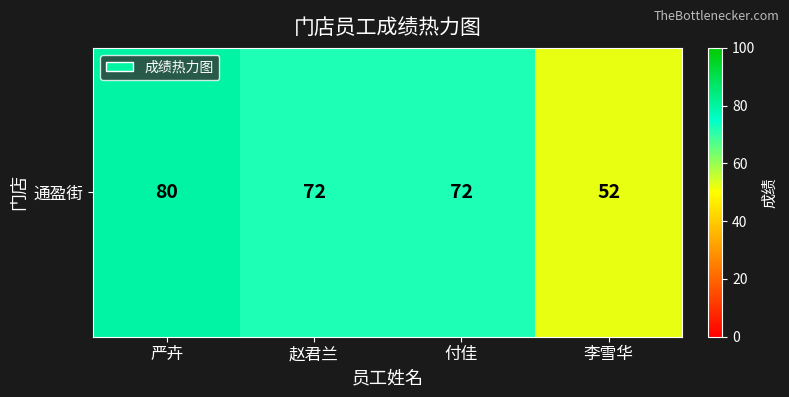

Rank the categories by value from lowest to highest.

李雪华, 赵君兰, 付佳, 严卉